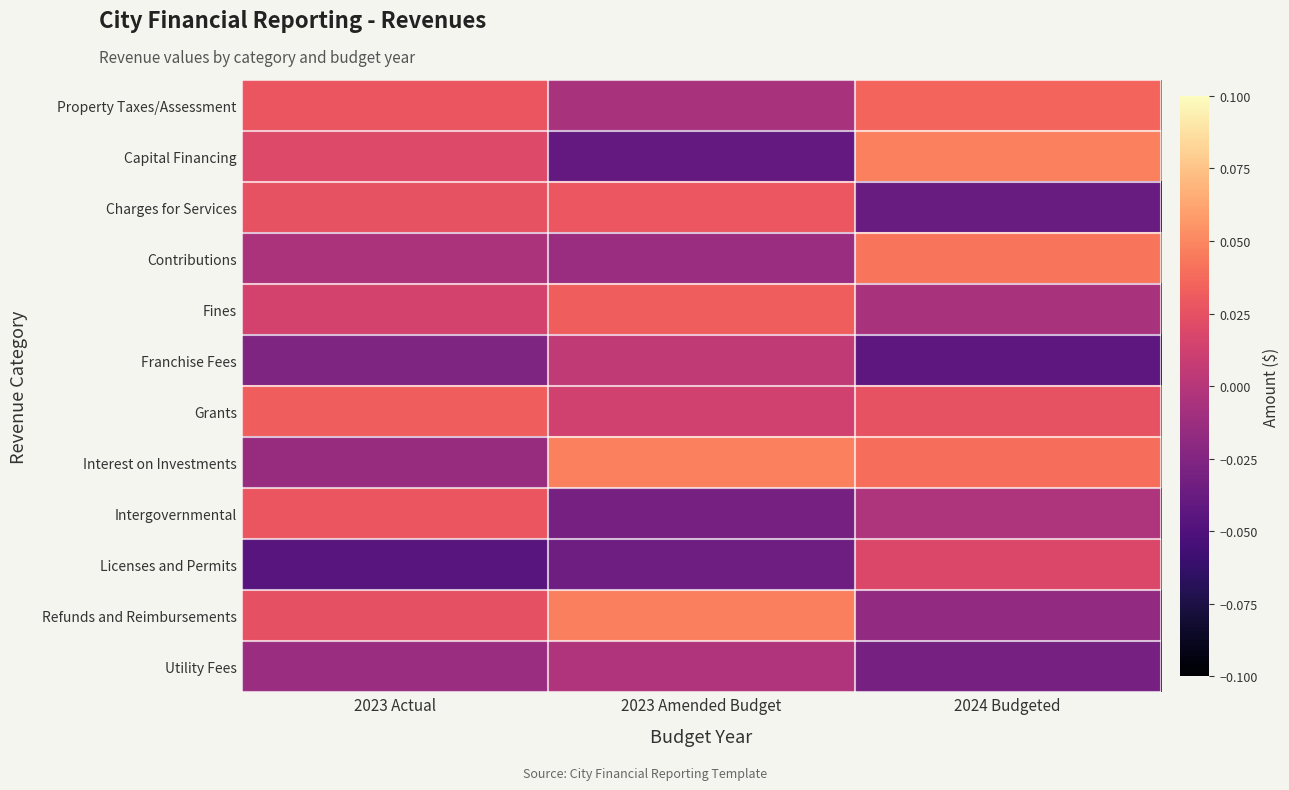

Which series changed the most between 2023 Actual and 2024 Budgeted?

Licenses and Permits